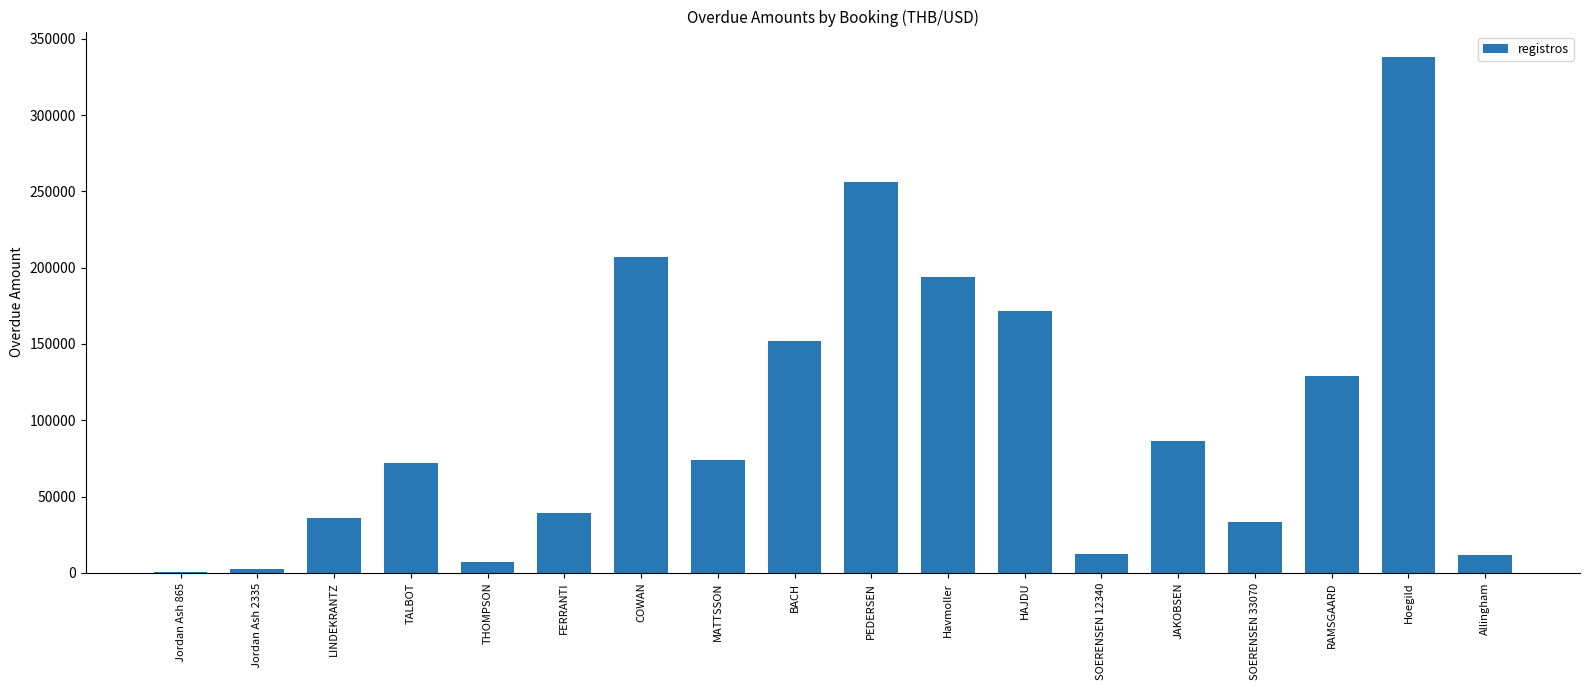

The chart shows a value of 134581 at Havmoller. True or false?

False